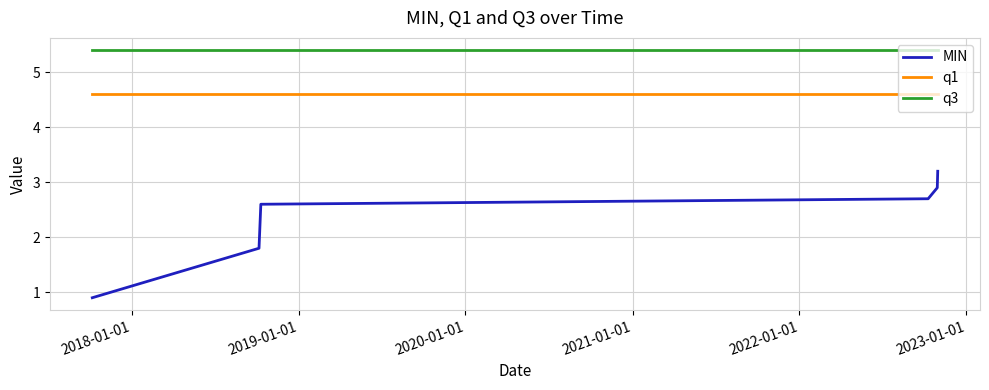

Which series has the widest spread of values?

MIN